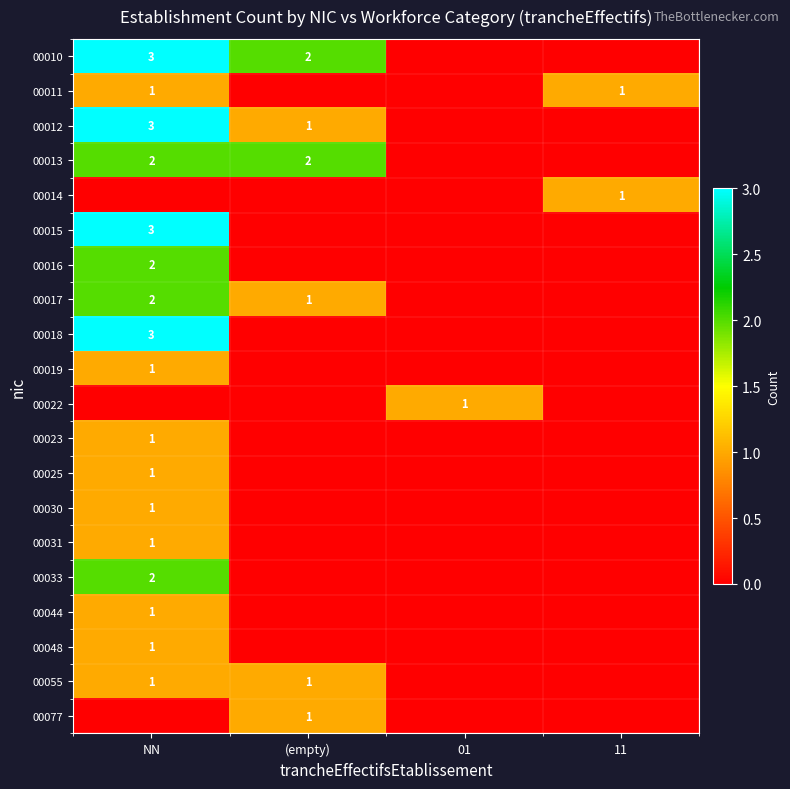

The value of 00012 at (empty) is 1. True or false?

True